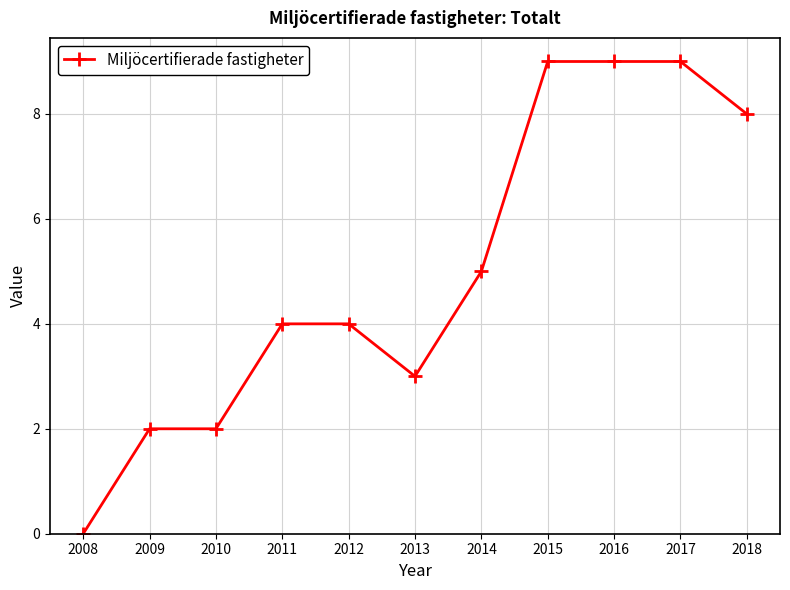

How many values are above zero?

10